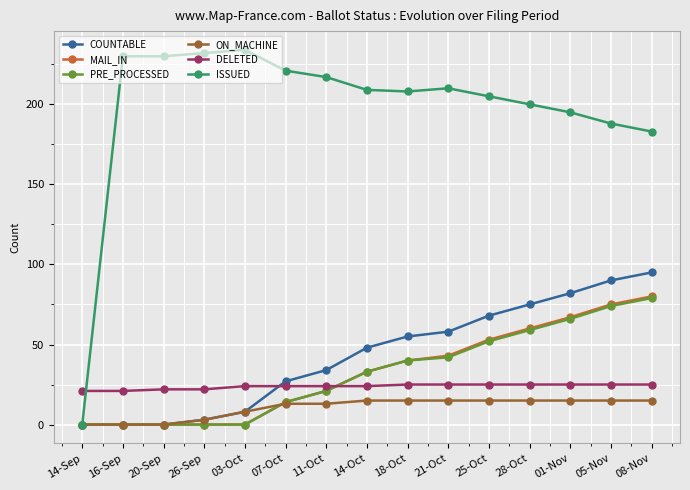

What position from the left is 20-Sep?

3